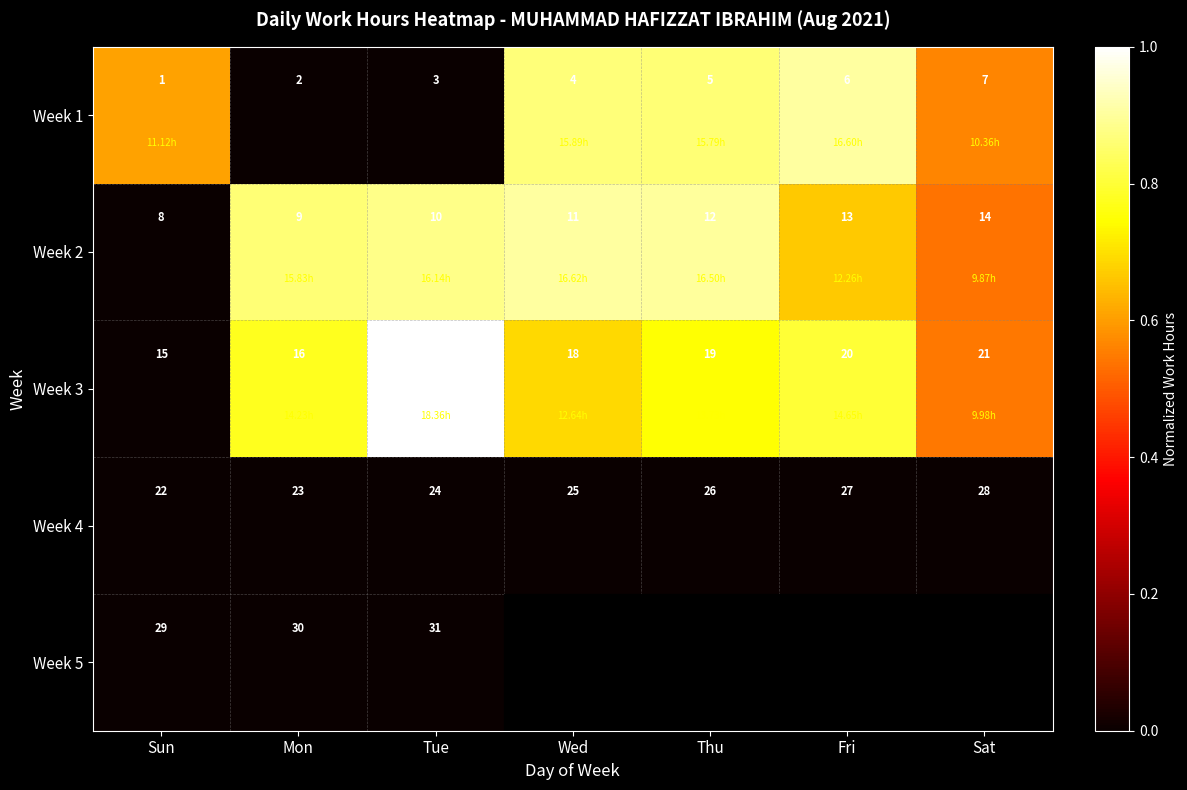

What is the difference between the highest and lowest values at Tue?

1.0